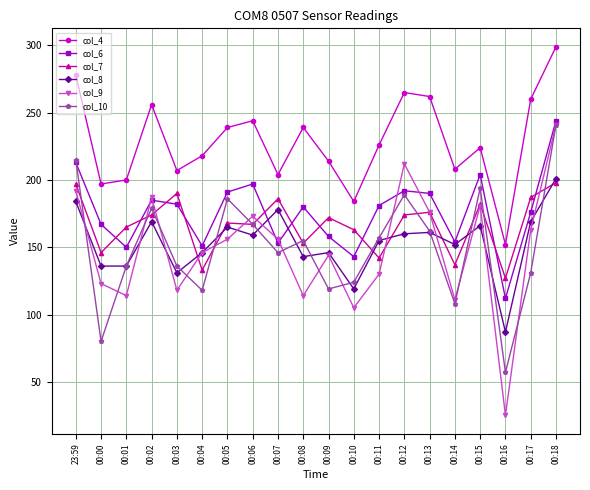

How many values in the col_9 series are below 156?

10